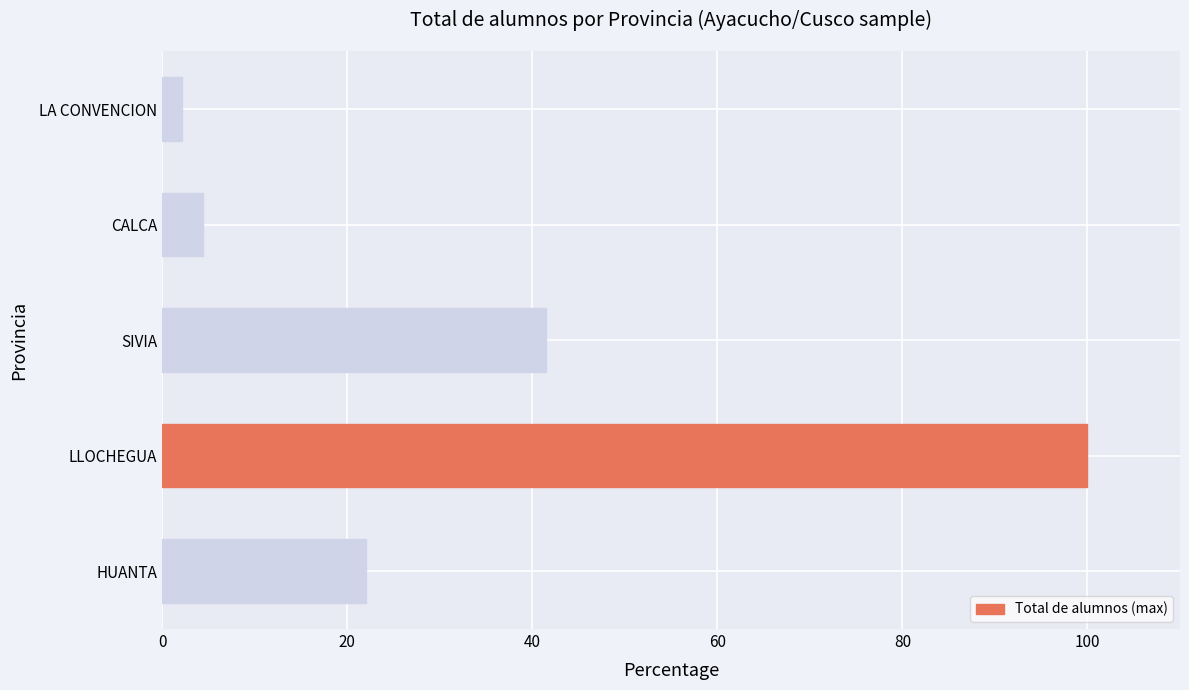

Which label corresponds to the smallest value in the chart?

LA CONVENCION